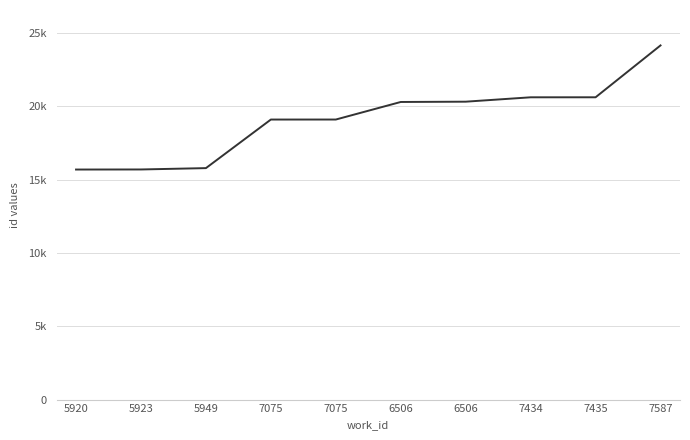

Reading right to left, extract all data points from this chart.

7587=24165	7435=20626	7434=20625	6506=20326	6506=20306	7075=19108	7075=19107	5949=15793	5923=15701	5920=15696